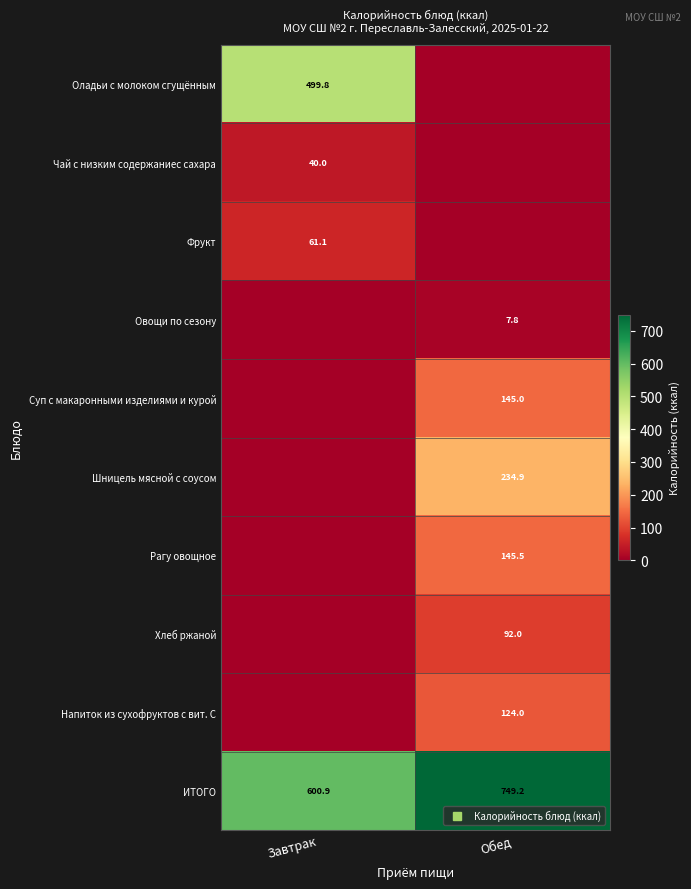

Which series has the largest total across all categories?

ИТОГО